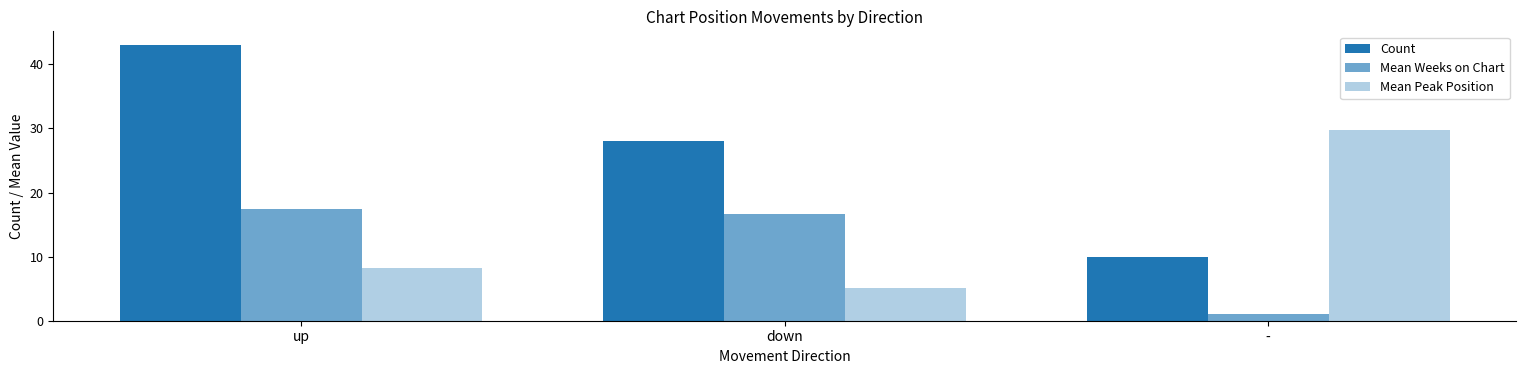

Reading left to right, what are all the values shown in this chart?

Count: 43.0	28.0	10.0
Mean Weeks on Chart: 17.4	16.6	1.0
Mean Peak Position: 8.2	5.1	29.8